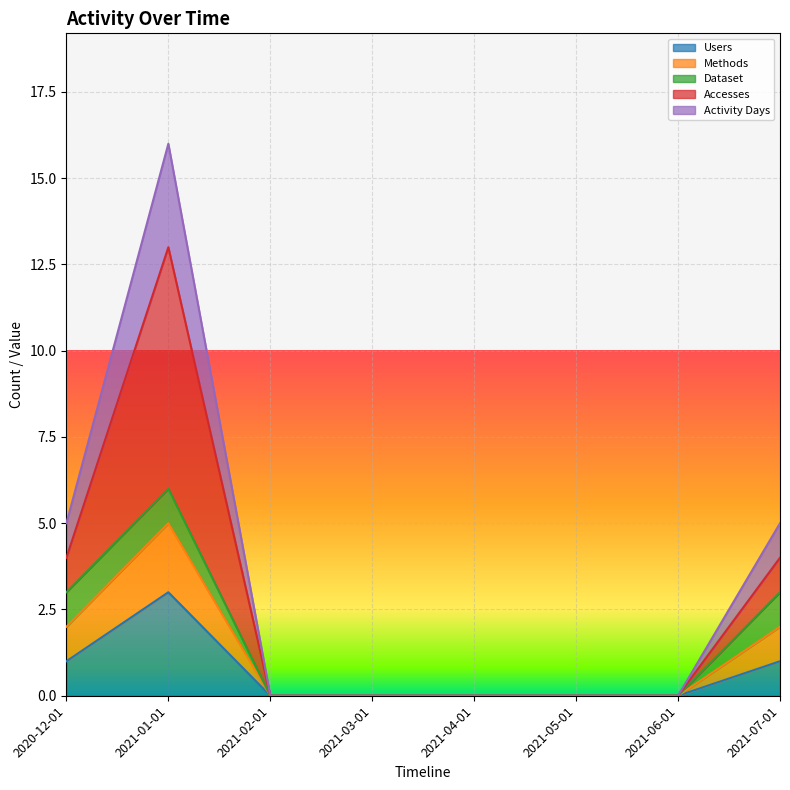

What is the sum of the Activity Days values at 2020-12-01 and 2021-01-01?

21